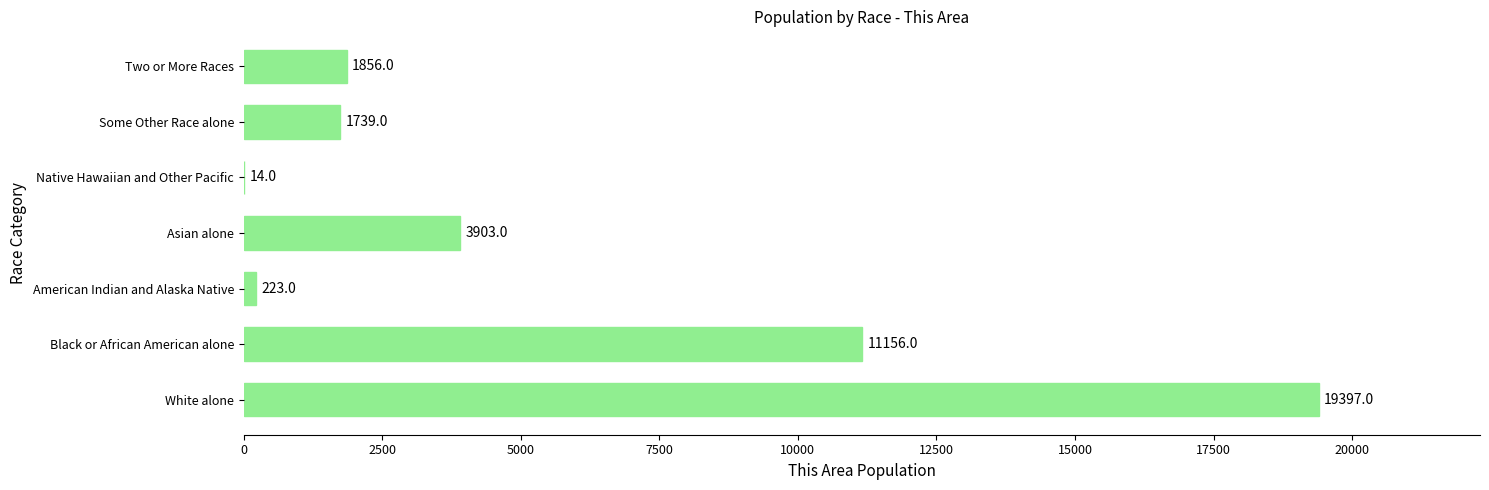

Is it true that the value at Two or More Races is 707?

False